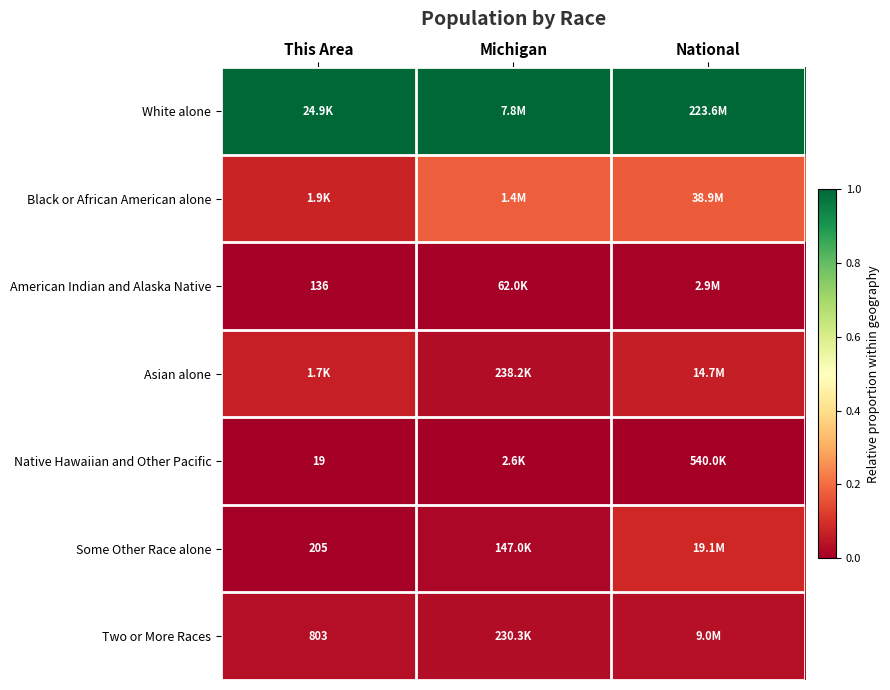

Is it true that Native Hawaiian and Other Pacific equals 0.0 at National?

True